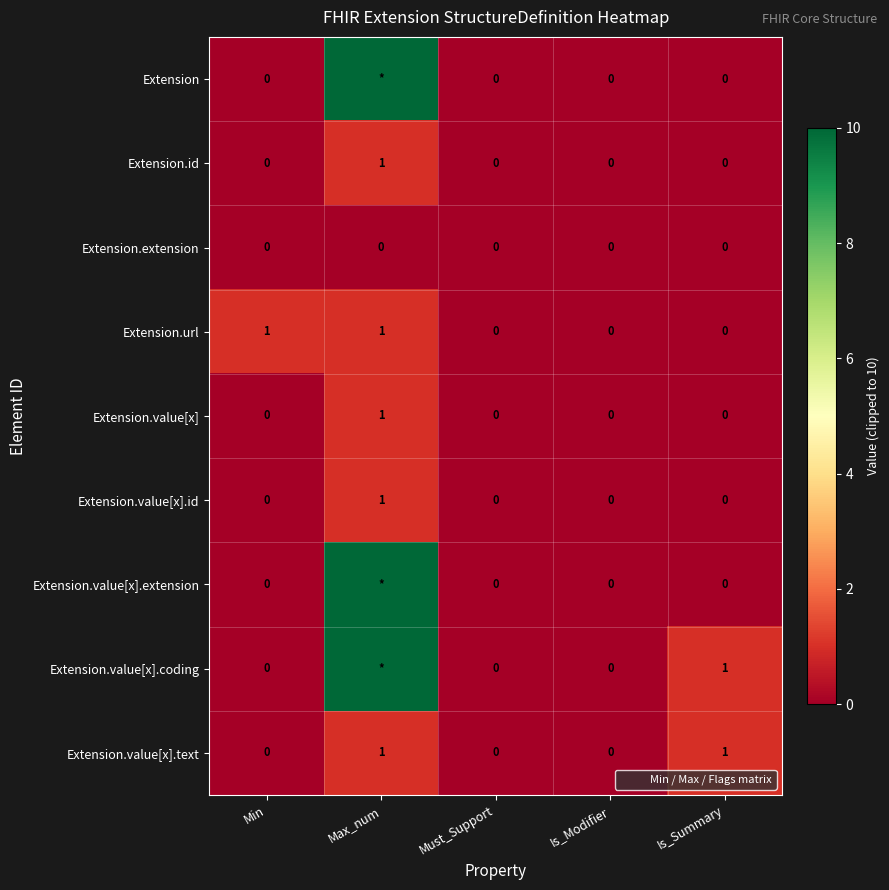

At which category is the sum across all series the highest?

Max_num